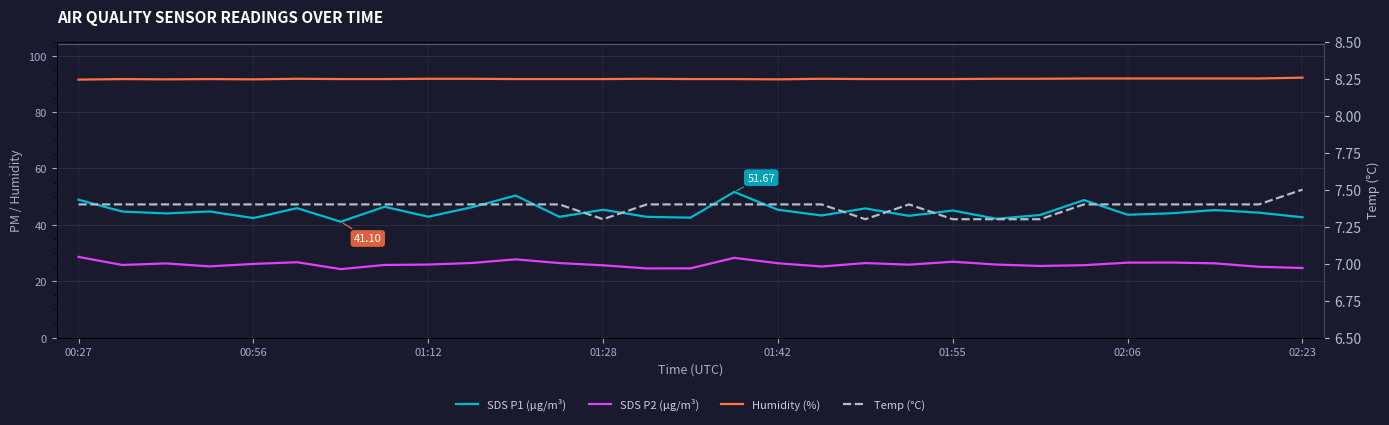

How many categories are shown in the chart?

29